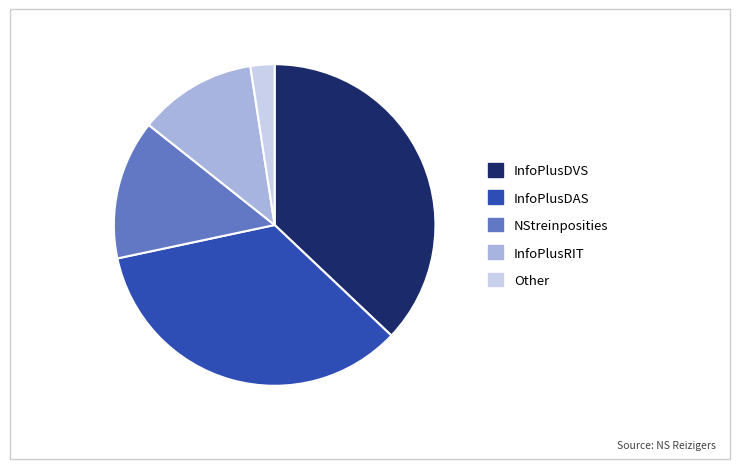

Which has a higher value, InfoPlusDVS or InfoPlusDAS?

InfoPlusDVS